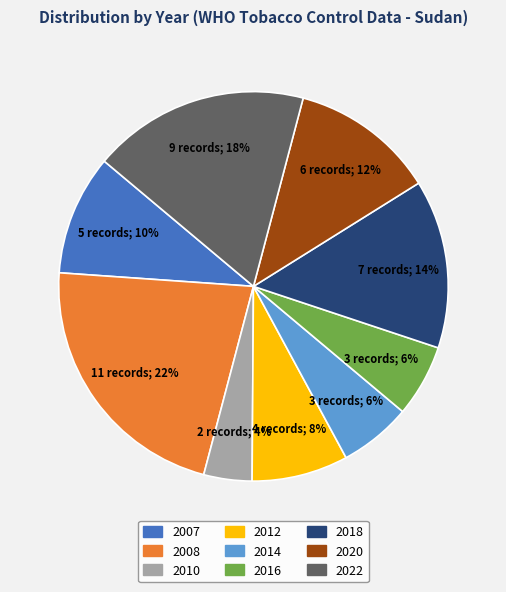

Do 2020 and 2014 together represent more than half of the pie?

No